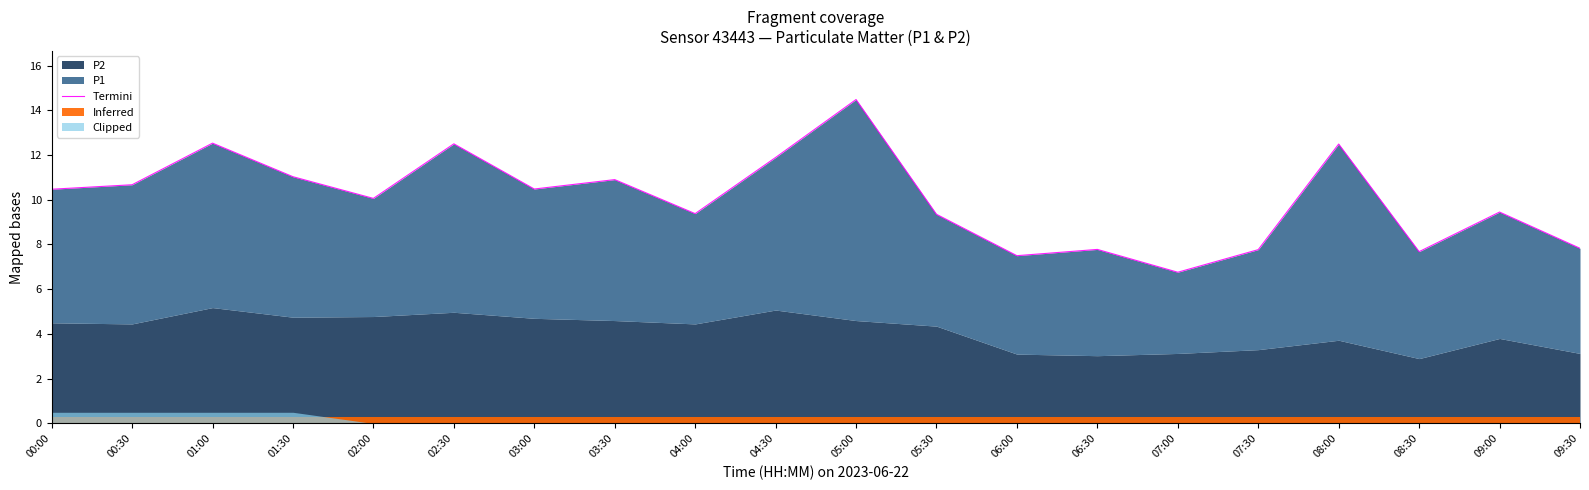

What is the difference between the maximum and minimum values?

7.7